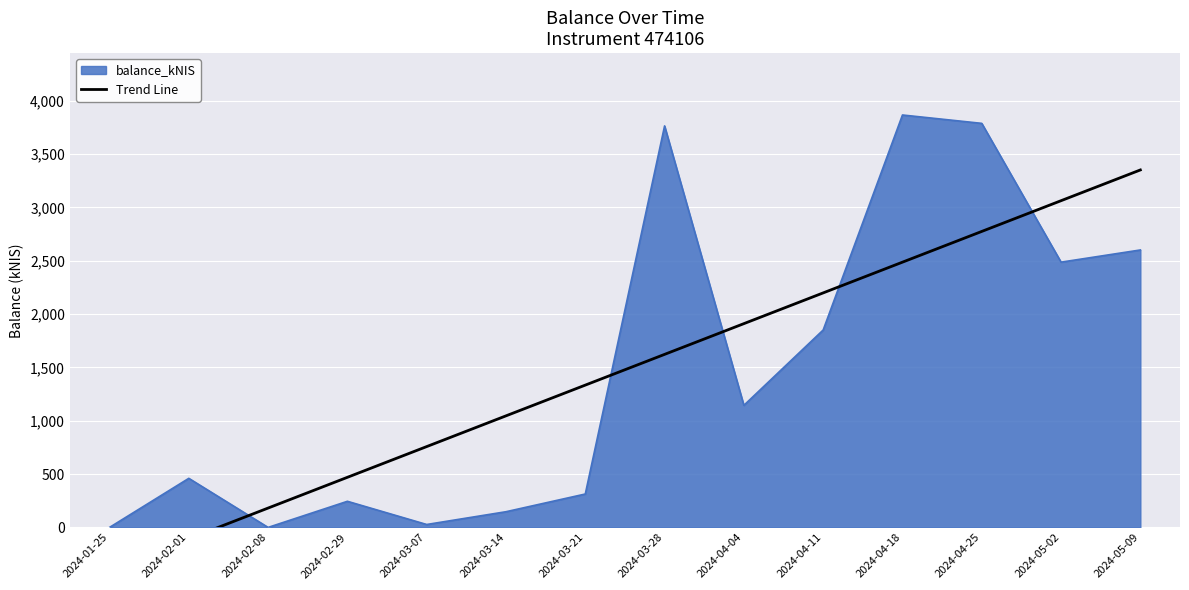

Where is balance_kNIS nearest to the value 1933?

2024-04-11